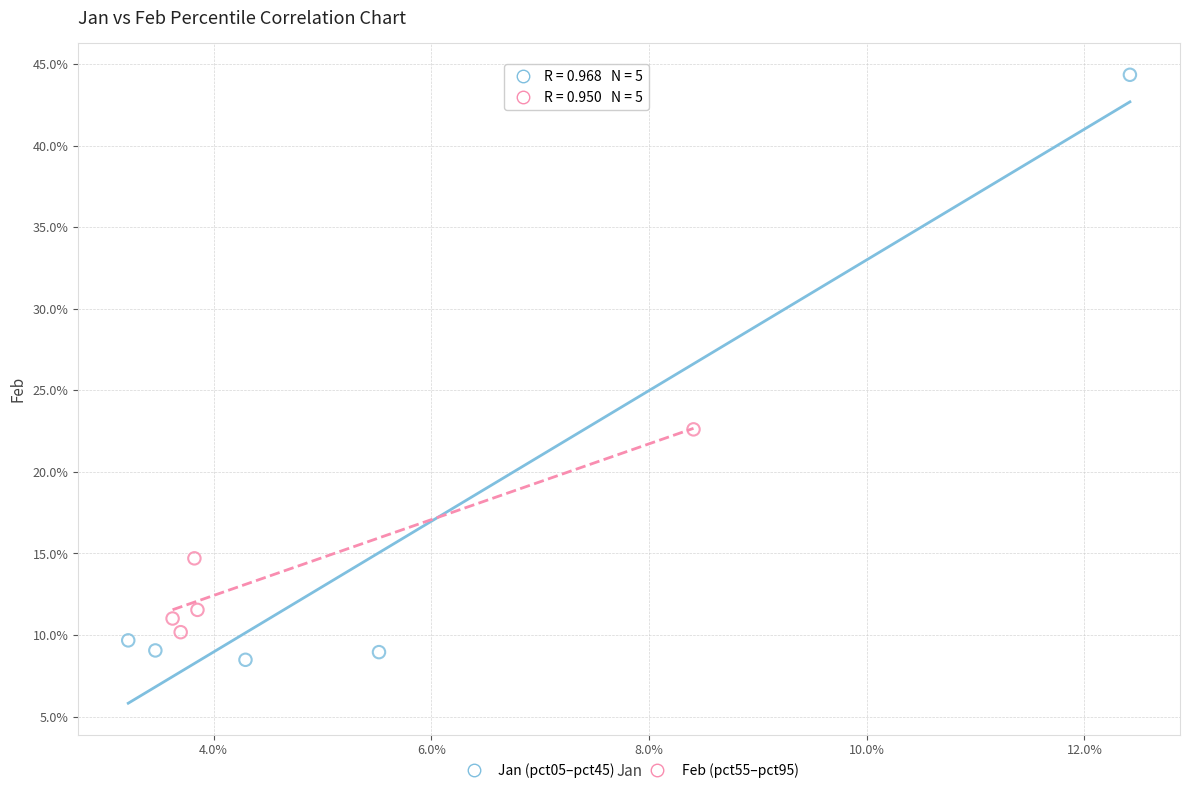

Which series contains the lowest Y value?

Jan (pct05–pct45)